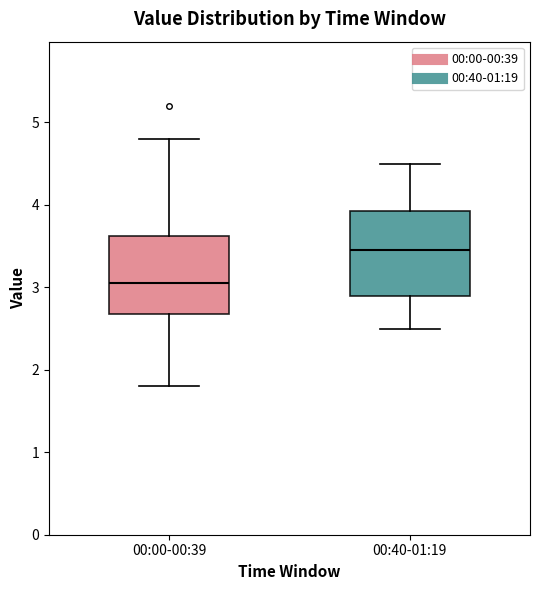

Reading left to right, read every box against the y-axis: the position of its median line, the range the box covers, and the ends of its whiskers. The values are not printed on the chart, so give them approximately, as read against the axis.

00:00-00:39: median 3.1, box 2.7 to 3.6, whiskers 1.8 to 4.8
00:40-01:19: median 3.5, box 2.9 to 3.9, whiskers 2.5 to 4.5